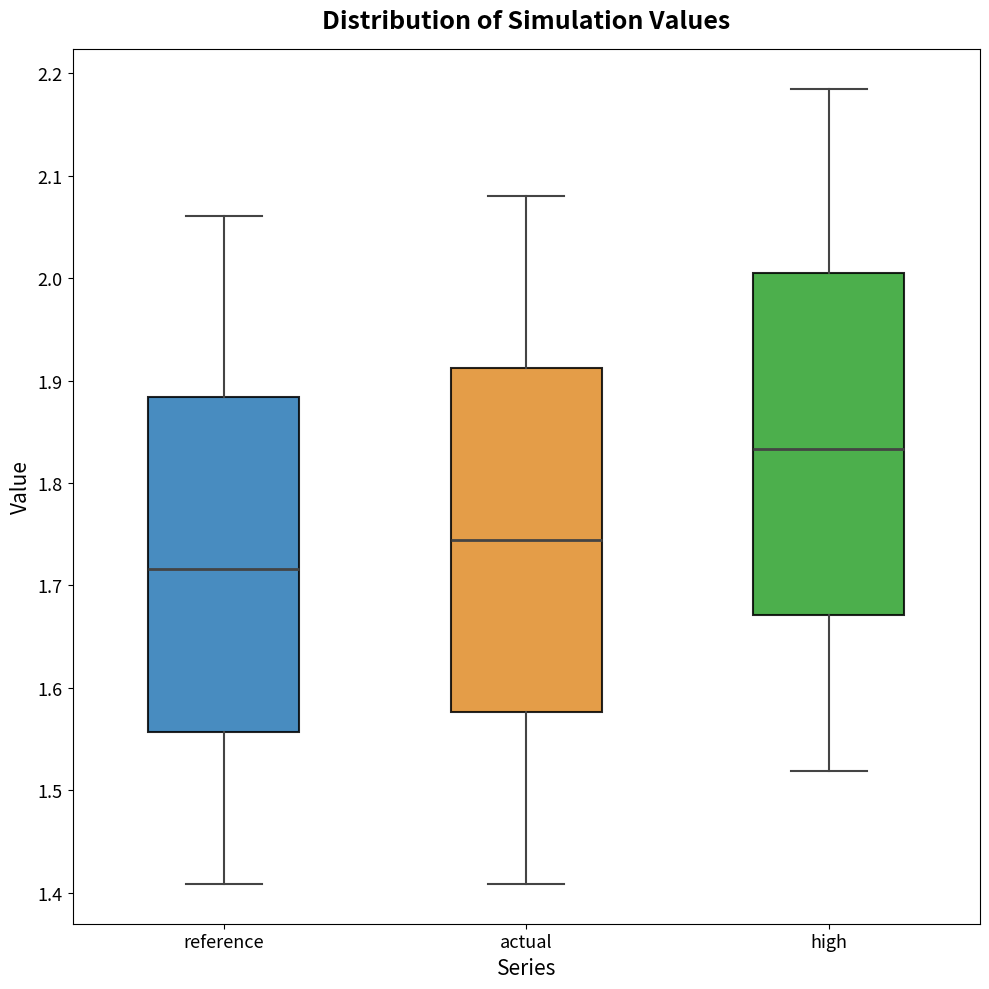

Reading left to right, transcribe this box plot: for each box, give where its median line is, the range the box spans, and where its two whiskers end, as read against the y-axis. The values are not printed on the chart, so give them approximately, as read against the axis.

reference: median 1.72, box 1.56 to 1.88, whiskers 1.41 to 2.06
actual: median 1.74, box 1.58 to 1.91, whiskers 1.41 to 2.08
high: median 1.83, box 1.67 to 2.01, whiskers 1.52 to 2.19